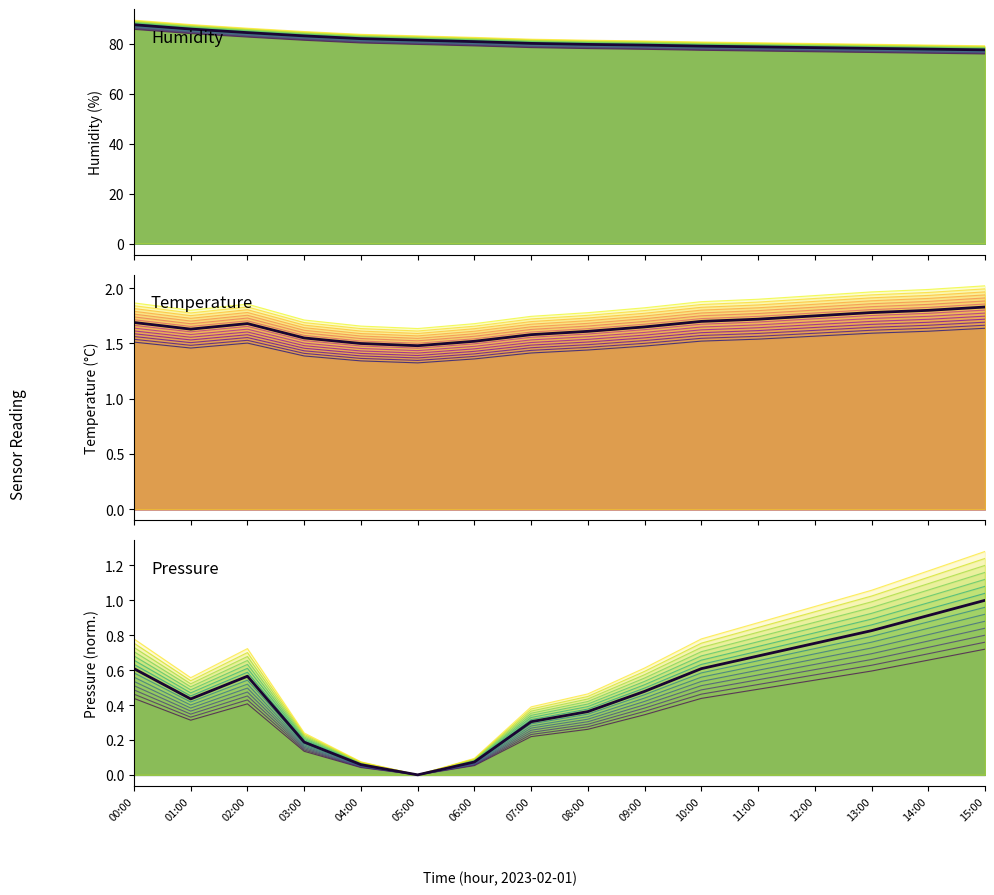

What is the lowest value of the humidity series?

79.2